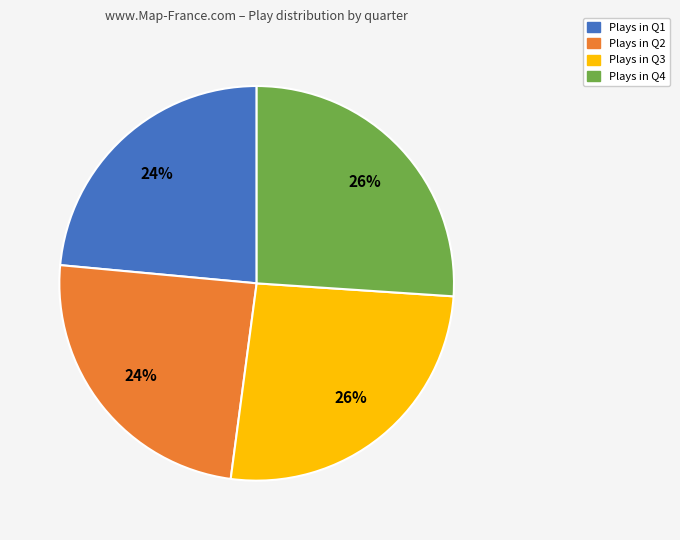

To the nearest percent, what is the average slice percentage?

25%